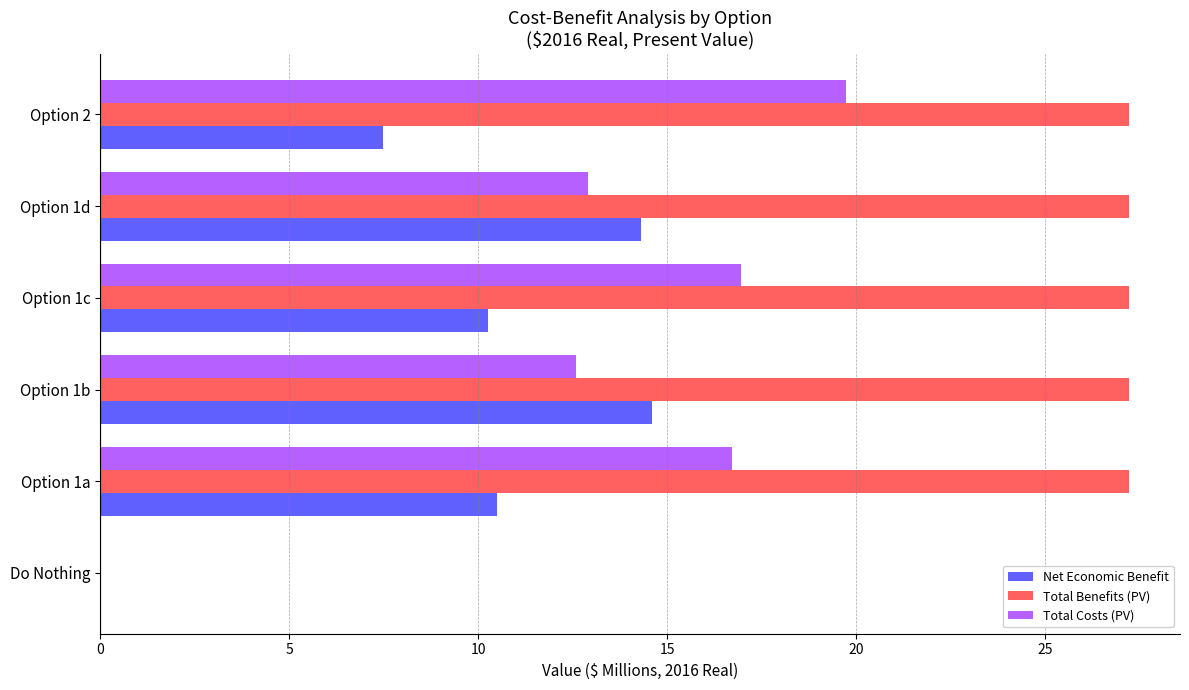

Which series has the largest total across all categories?

Total Benefits (PV)